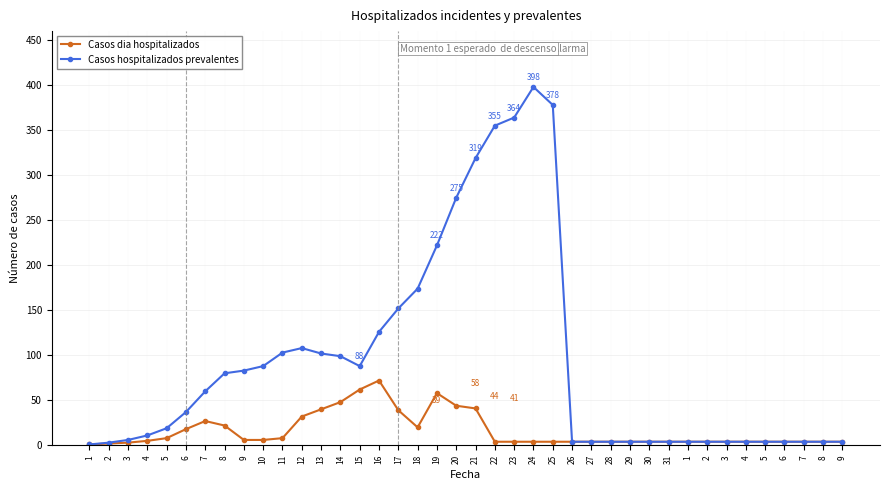

True or false: Casos hospitalizados prevalentes has a value of 14 at 7.

False